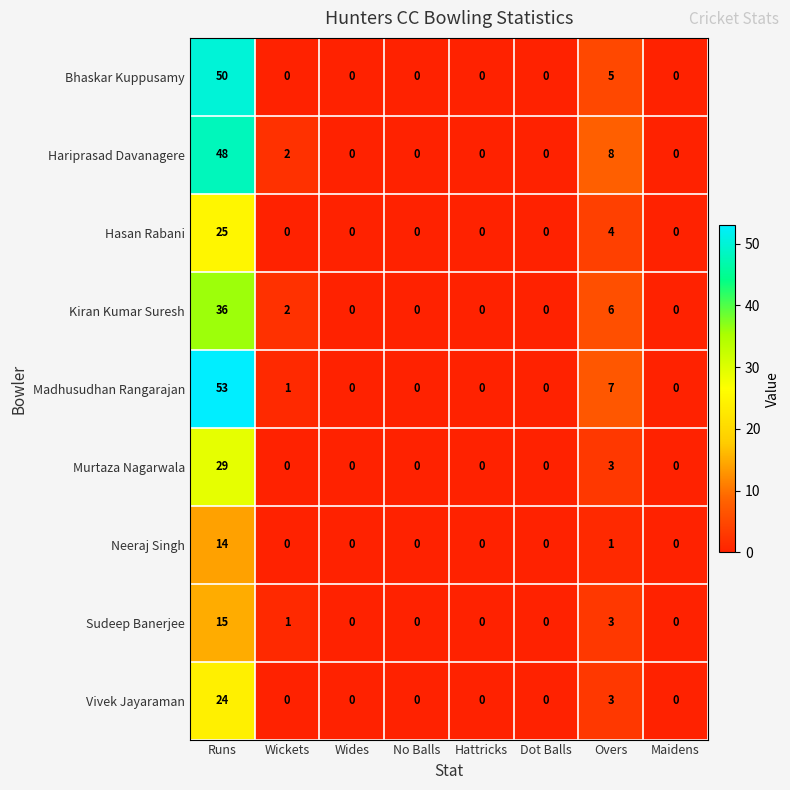

Which series changed the most between Runs and Wickets?

Madhusudhan Rangarajan